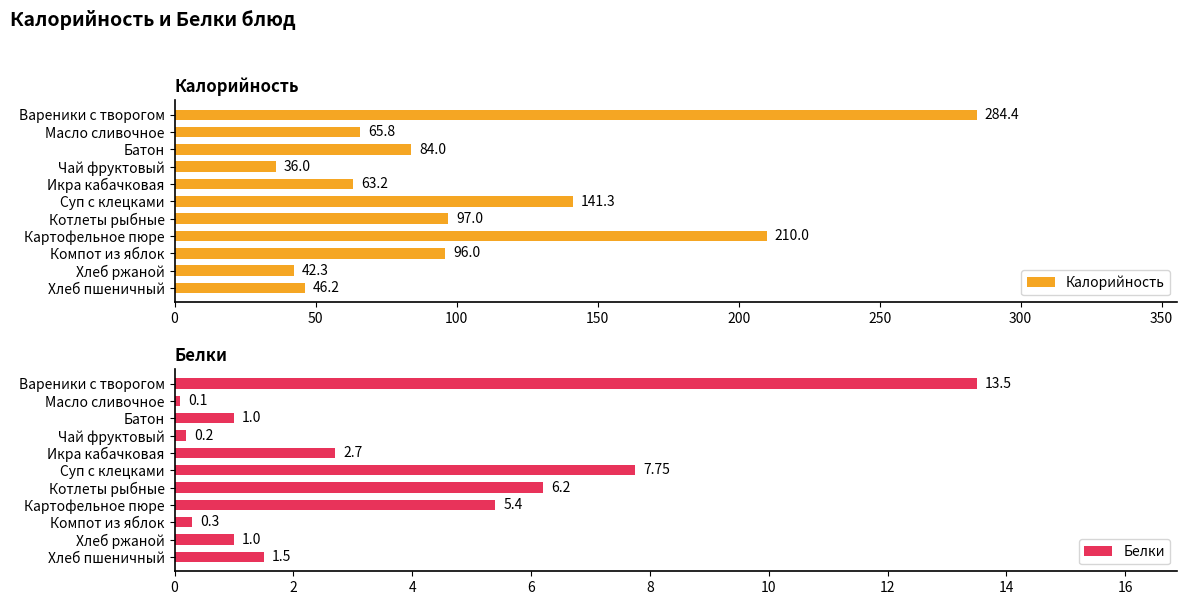

Reading right to left, list all the values displayed in this chart.

Калорийность: 46.2	42.3	96.0	210.0	97.0	141.3	63.2	36.0	84.0	65.8	284.4
Белки: 1.5	1.0	0.3	5.4	6.2	7.8	2.7	0.2	1.0	0.1	13.5